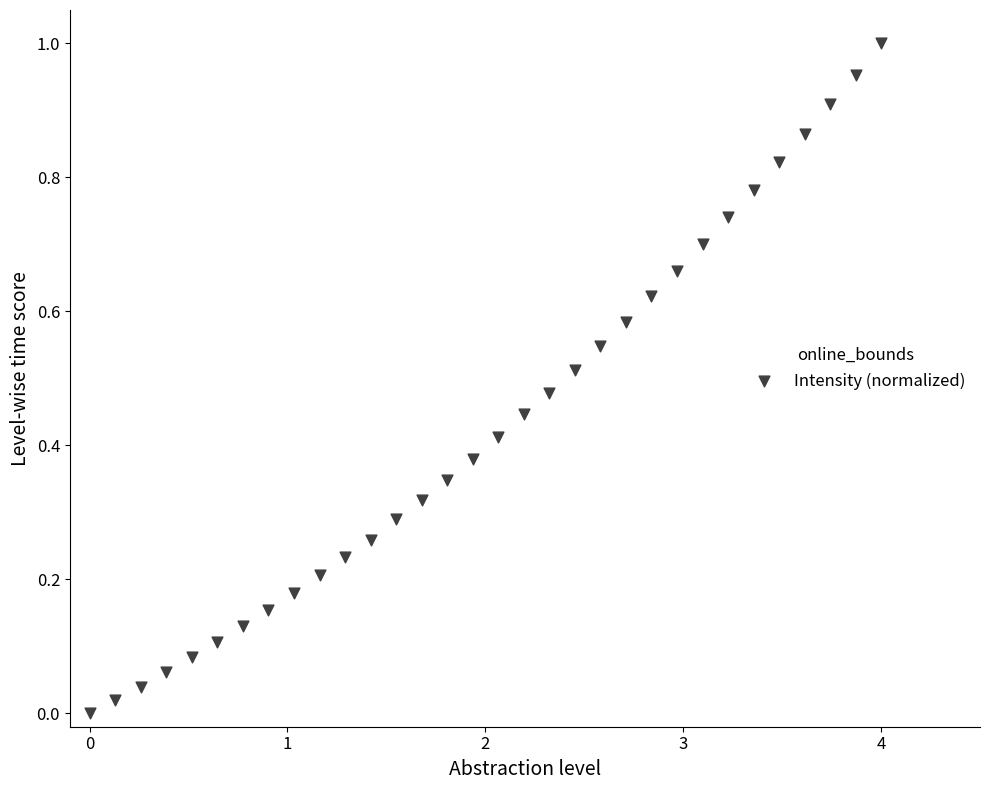

What is the range of X values (max minus min)?

4.0